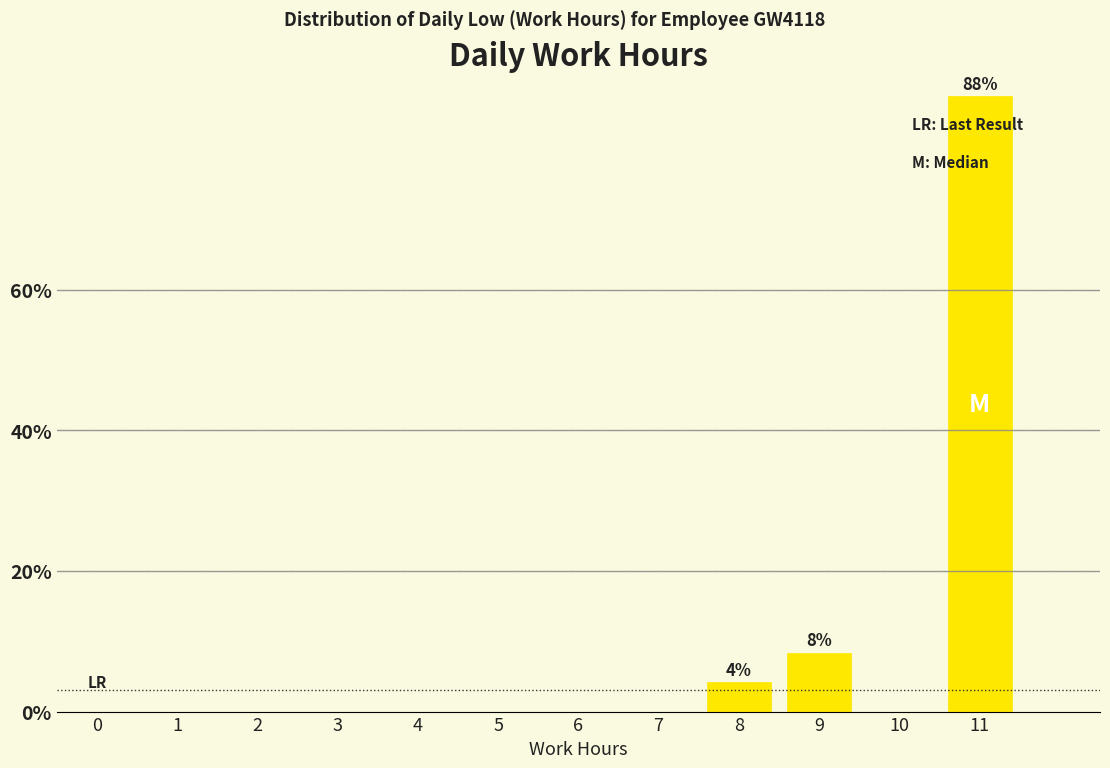

Reading left to right, extract all data points from this chart.

0=0.0	1=0.0	2=0.0	3=0.0	4=0.0	5=0.0	6=0.0	7=0.0	8=4.2	9=8.3	10=0.0	11=87.5